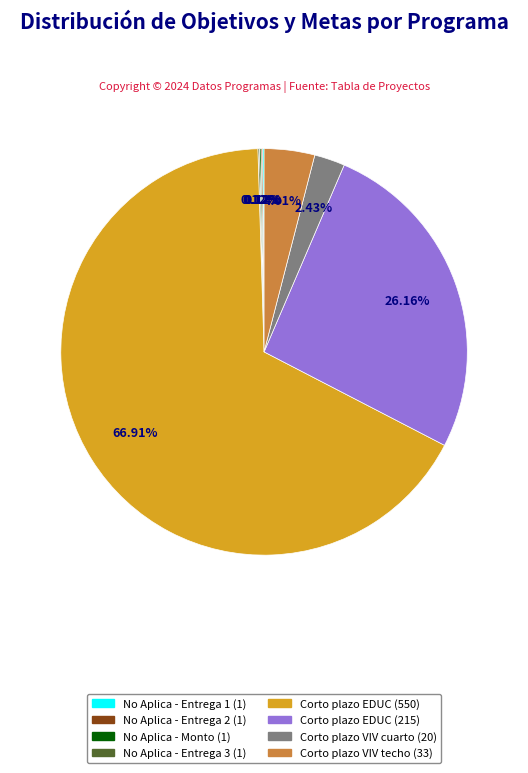

Does any single category account for the majority?

Yes